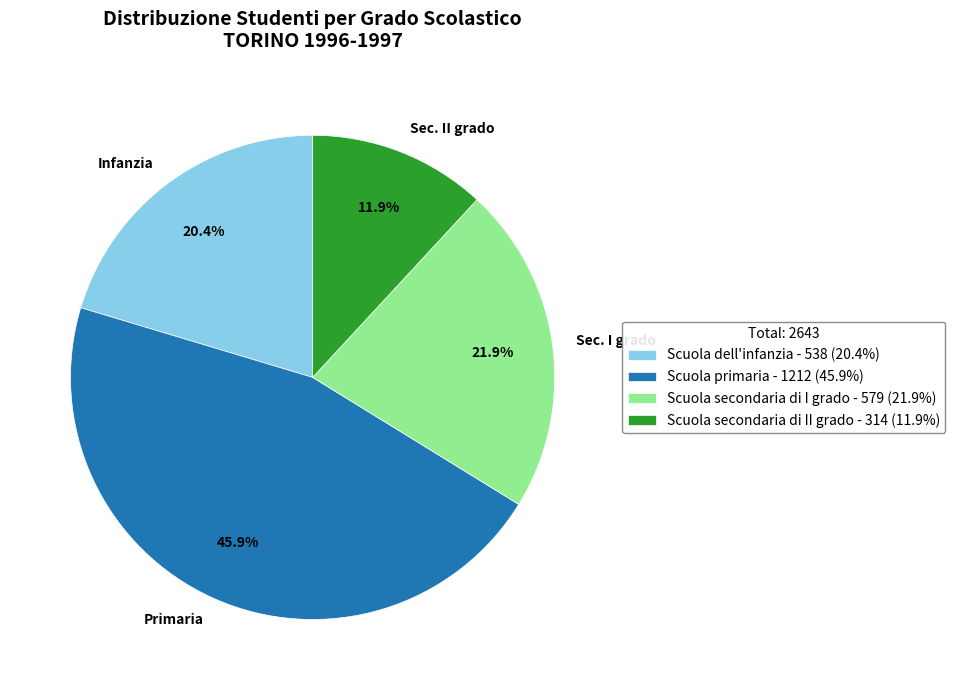

How many slices are in this pie chart?

4